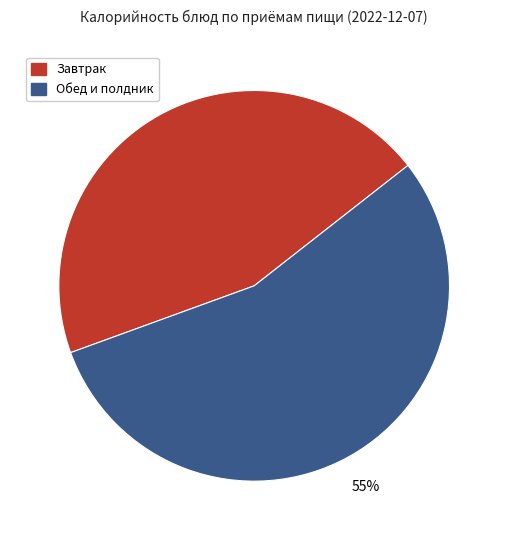

Is there any slice that represents more than half of the pie?

Yes